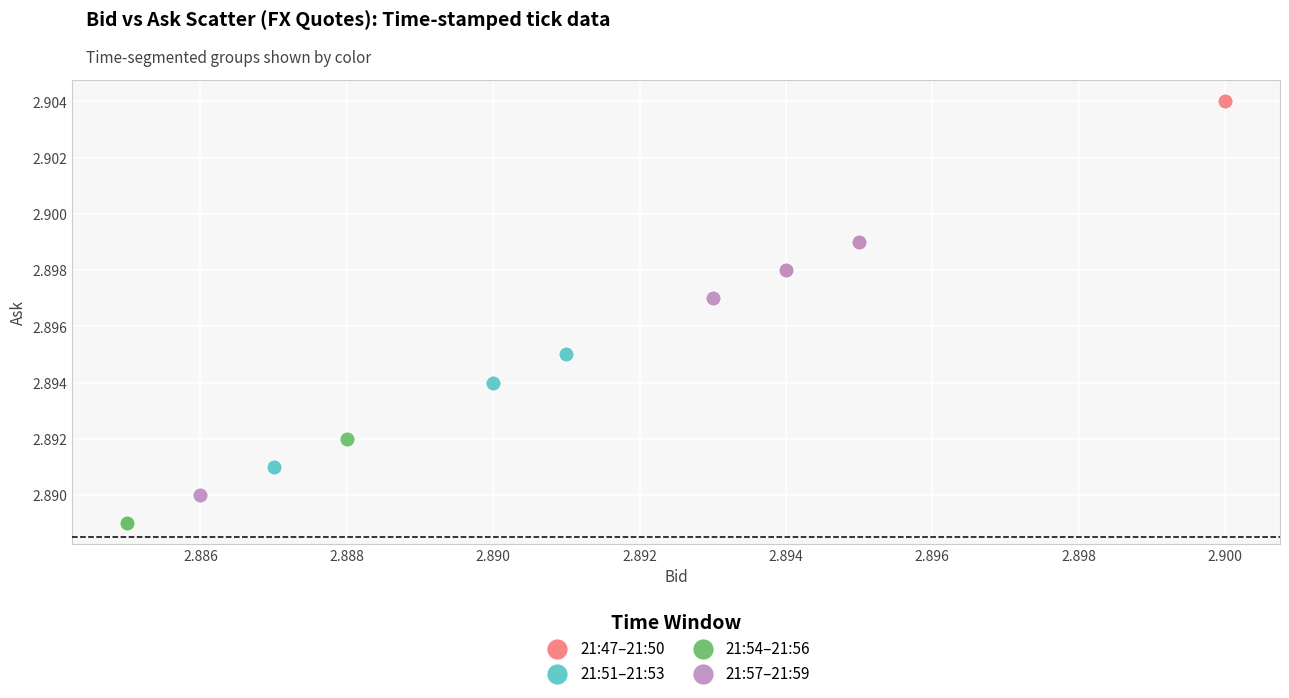

Which series contains the highest Y value?

21:47–21:50